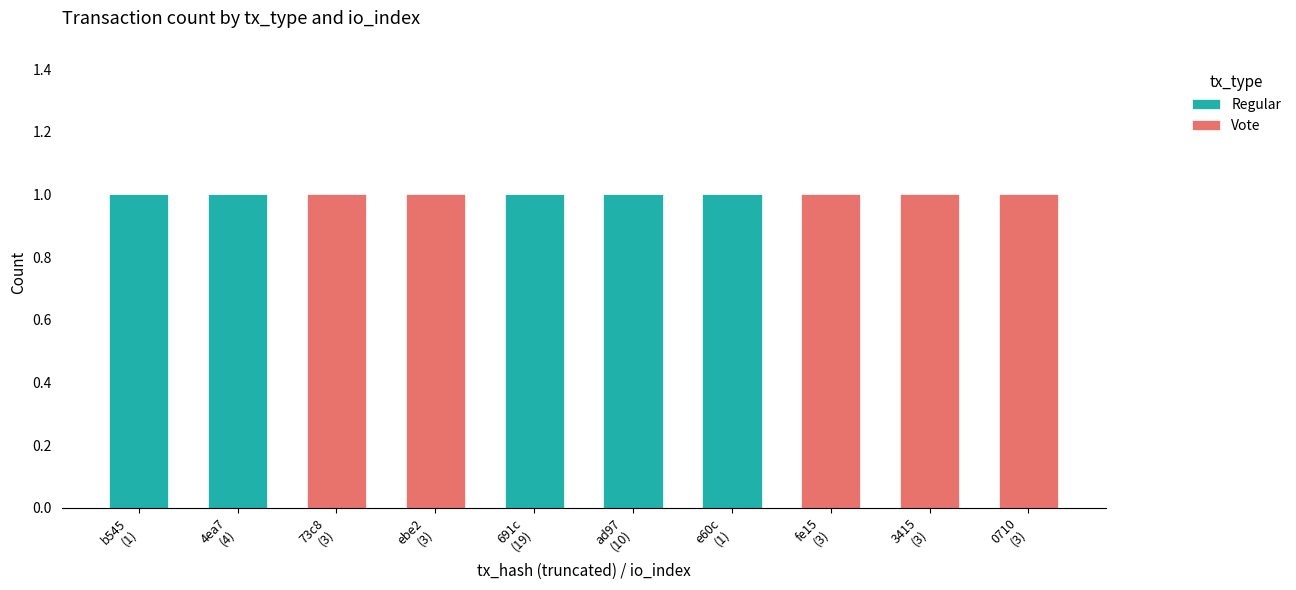

What is the sum of all Regular values?

5